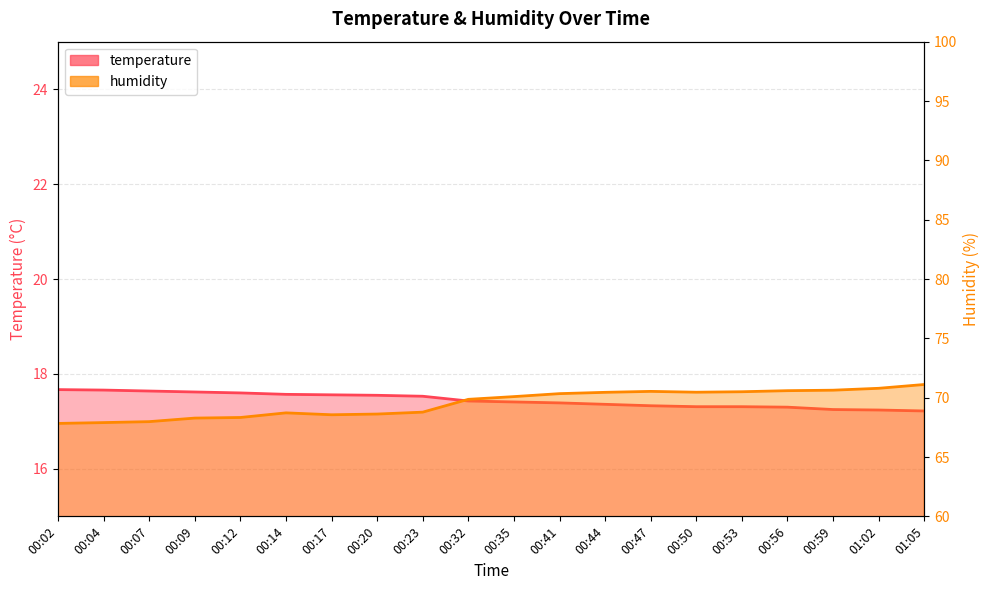

Reading left to right, transcribe all the data shown in this chart.

temperature: 17.7	17.7	17.6	17.6	17.6	17.6	17.6	17.6	17.5	17.4	17.4	17.4	17.4	17.3	17.3	17.3	17.3	17.2	17.2	17.2
humidity: 67.8	67.9	68.0	68.3	68.3	68.7	68.6	68.6	68.8	69.9	70.1	70.3	70.5	70.5	70.5	70.5	70.6	70.6	70.8	71.1